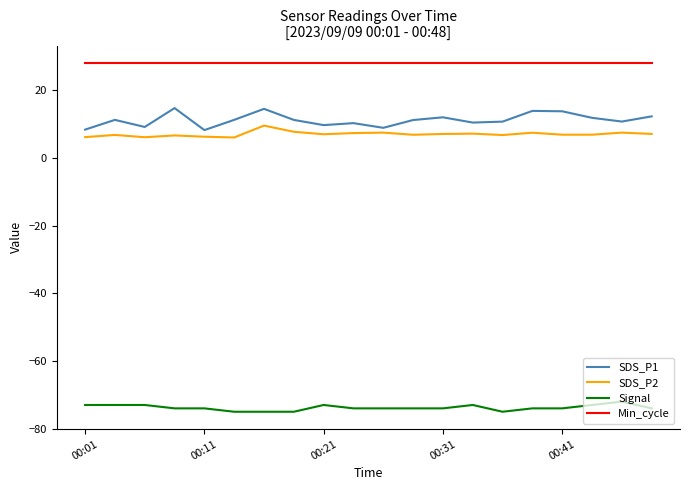

What is the maximum value for SDS_P2?

9.5